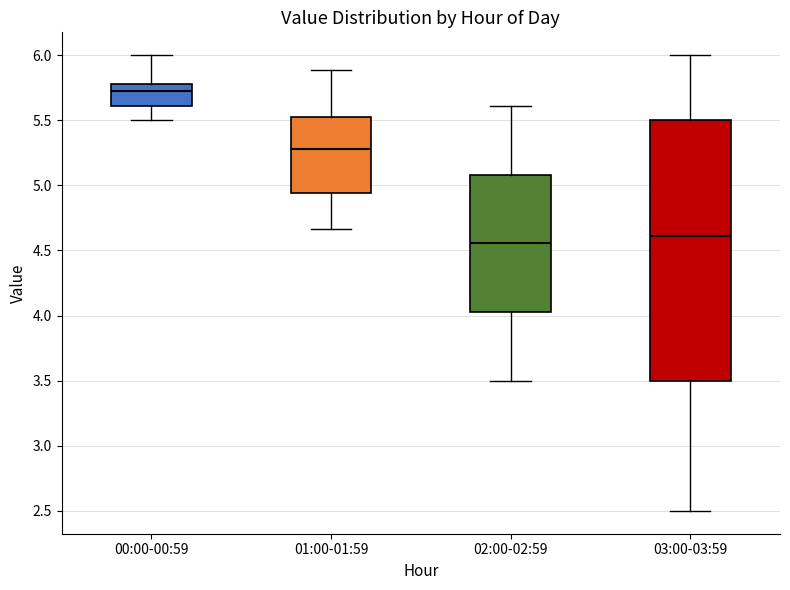

Comparing the boxes themselves (not the whiskers), which one is the tallest?

03:00-03:59